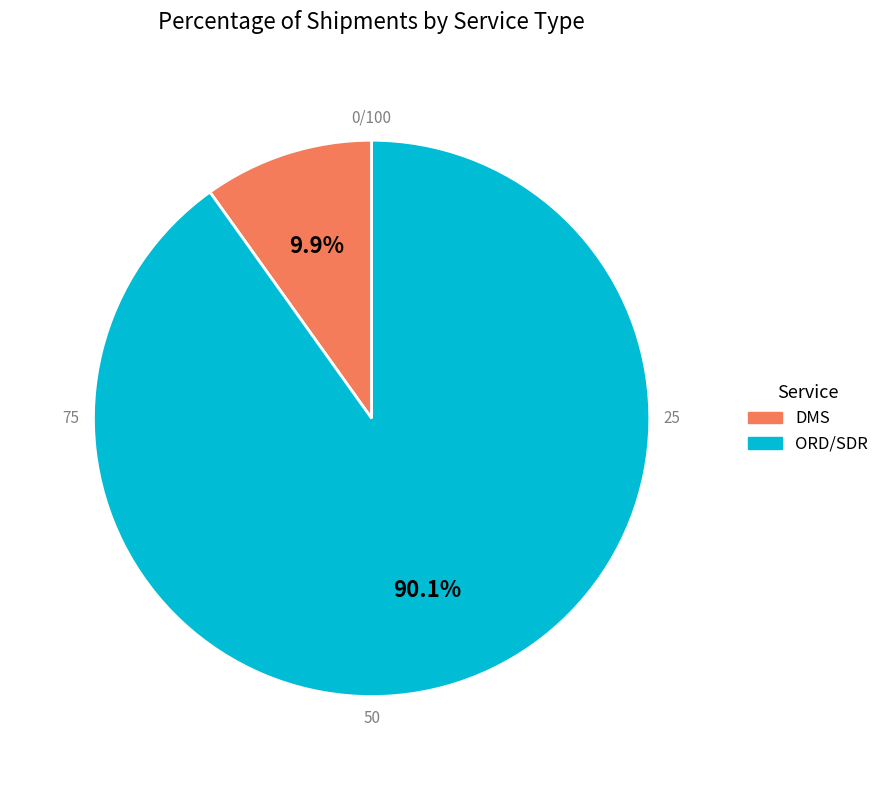

Does any single category account for the majority?

Yes